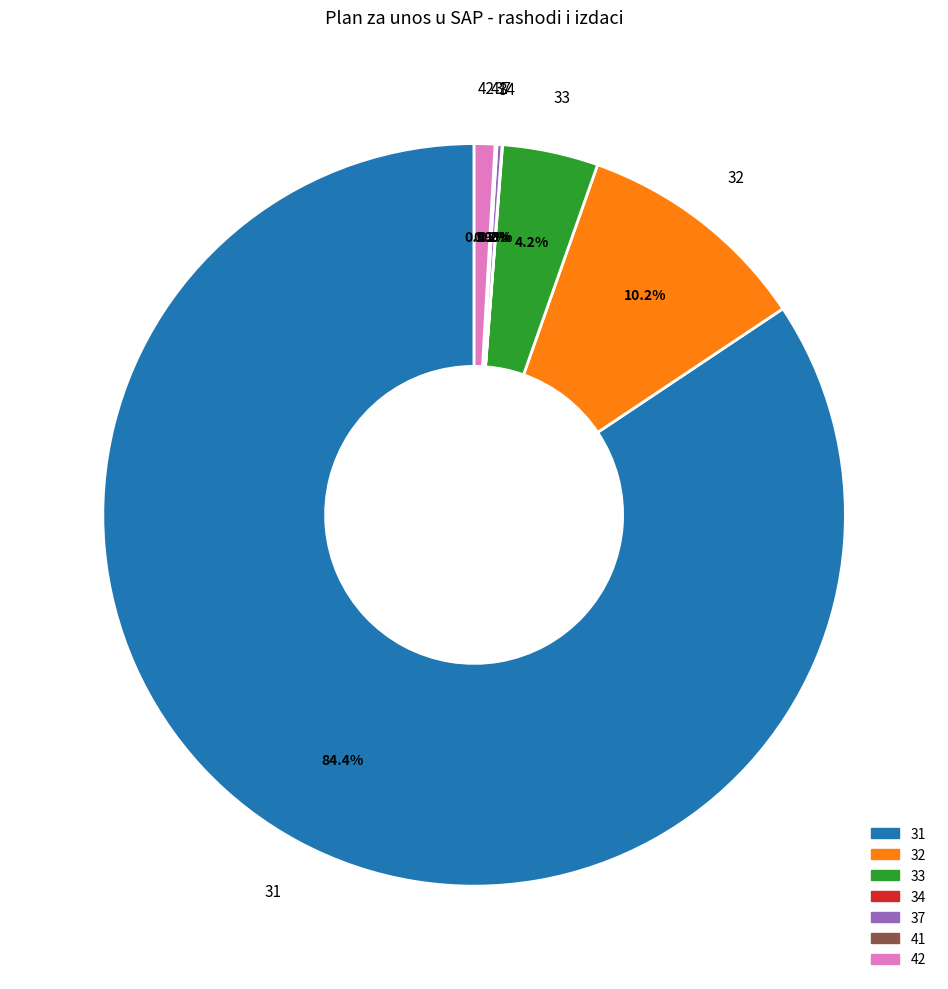

Between 32 and 33, which is larger?

32